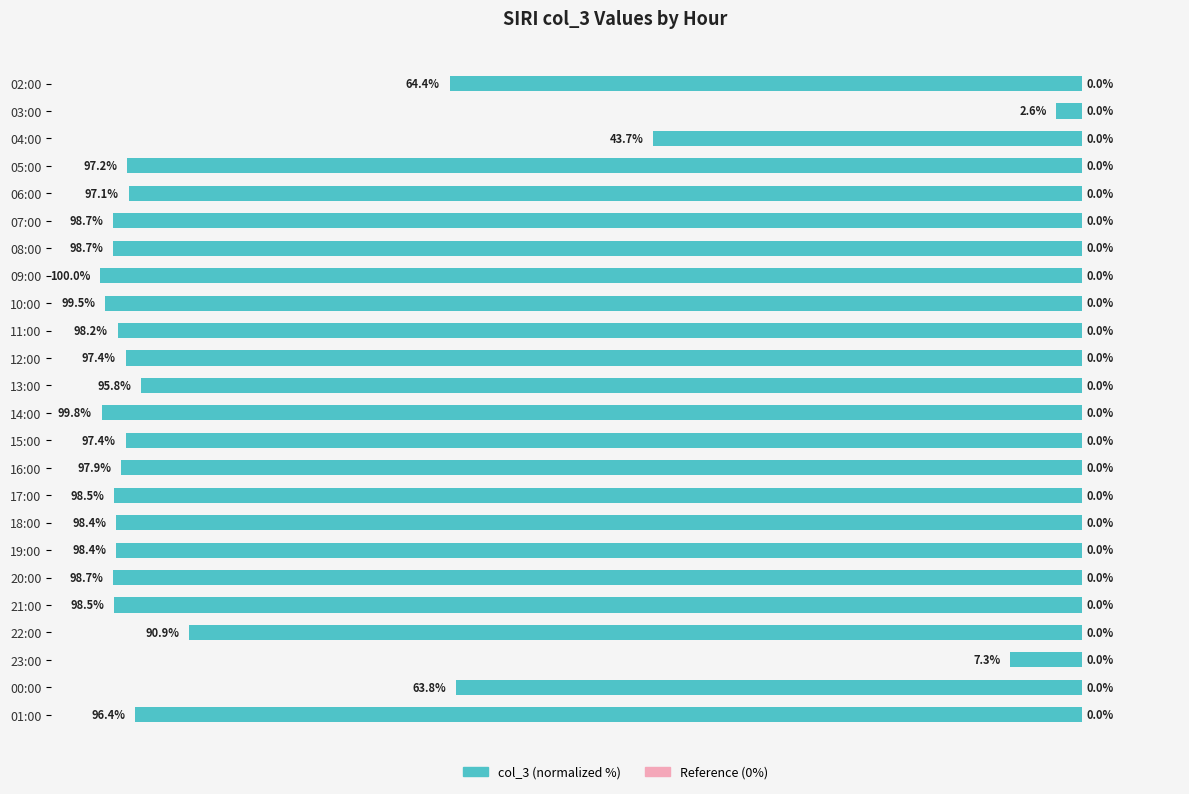

Does the chart contain any negative values?

Yes